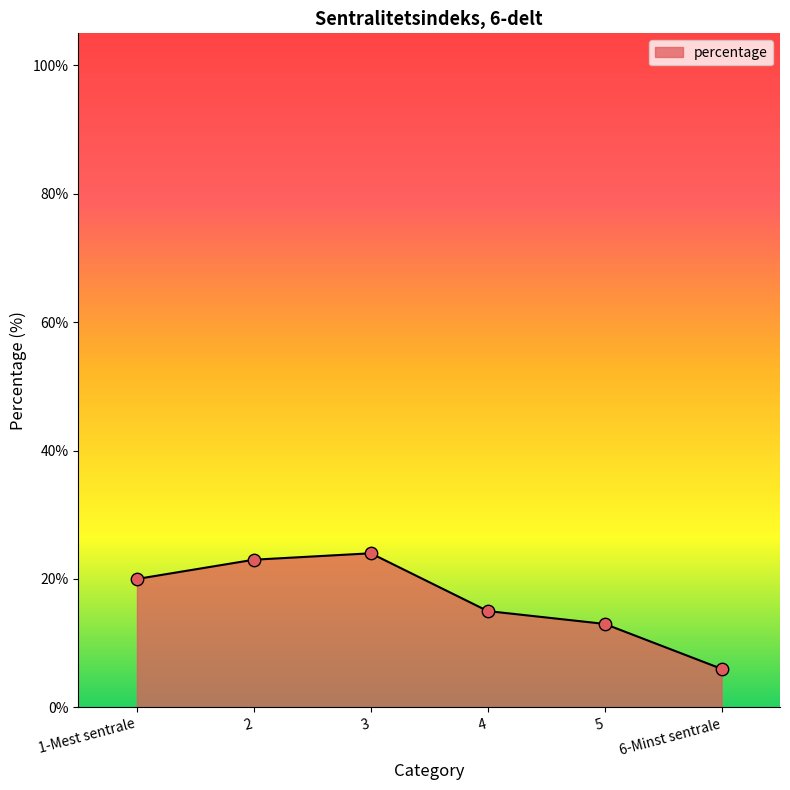

Which has a higher value, 5 or 1-Mest sentrale?

1-Mest sentrale